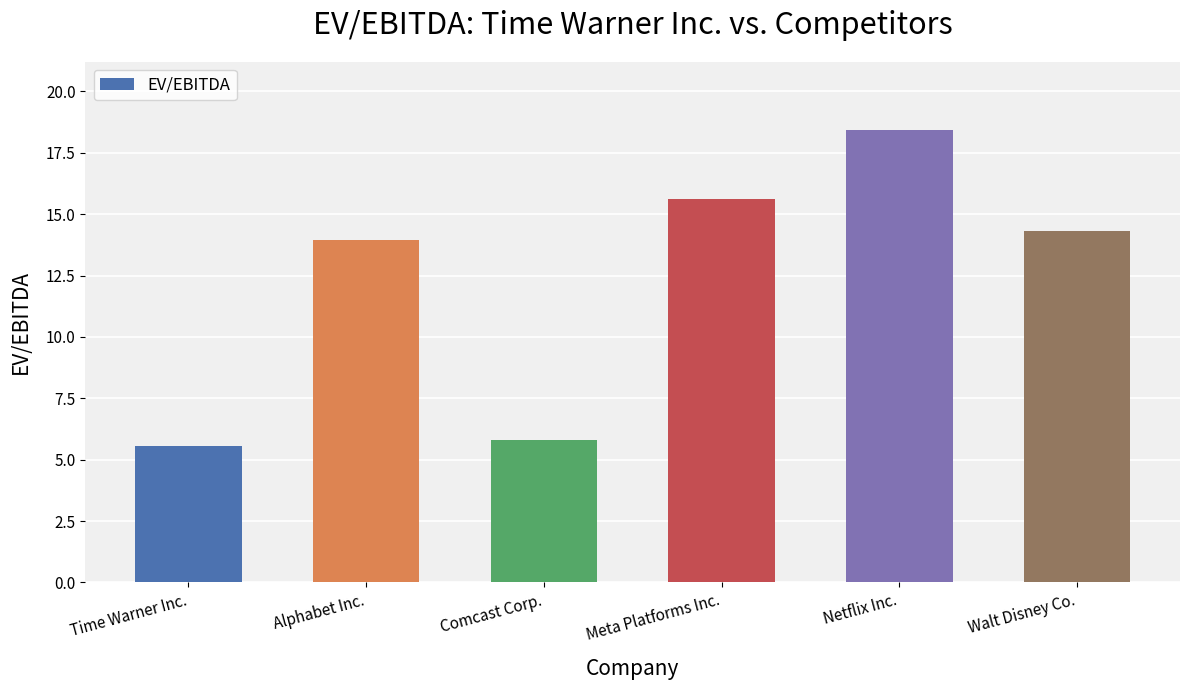

What position from the right is Alphabet Inc.?

5